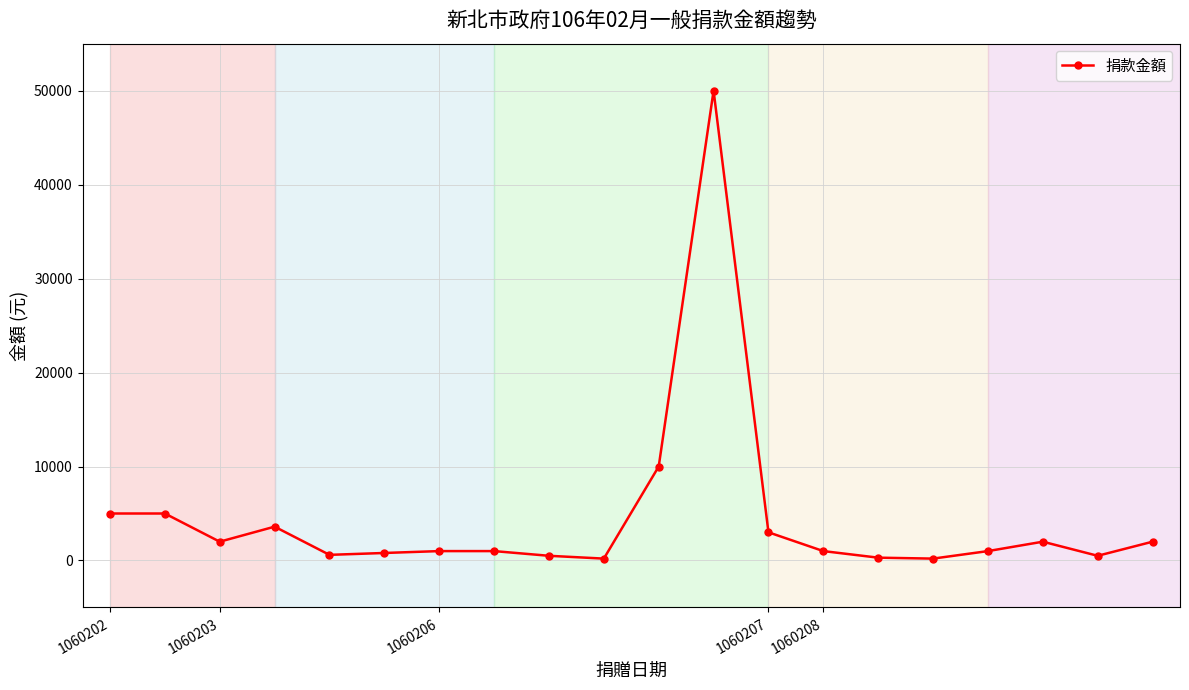

What is the sum of all values?

89700